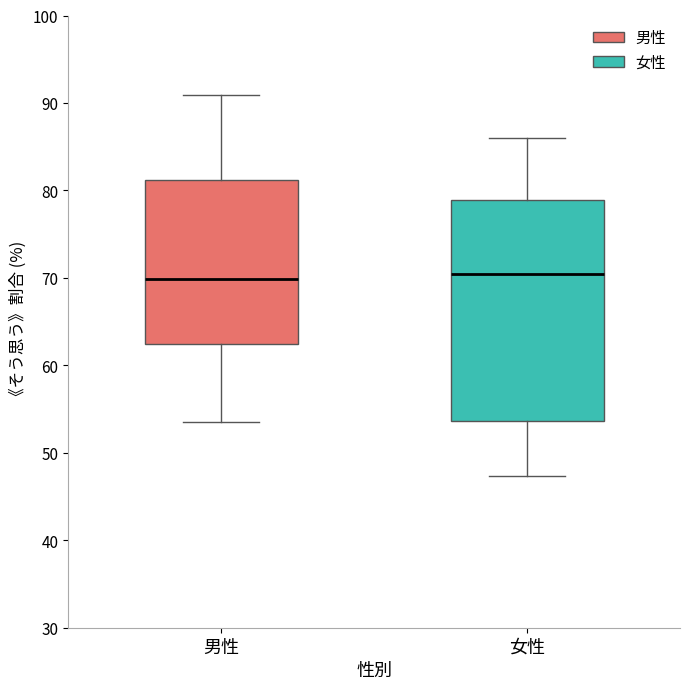

Where does the upper whisker of the box for 女性 end on the y-axis? The values are not printed on the chart, so give them approximately, as read against the axis.

86